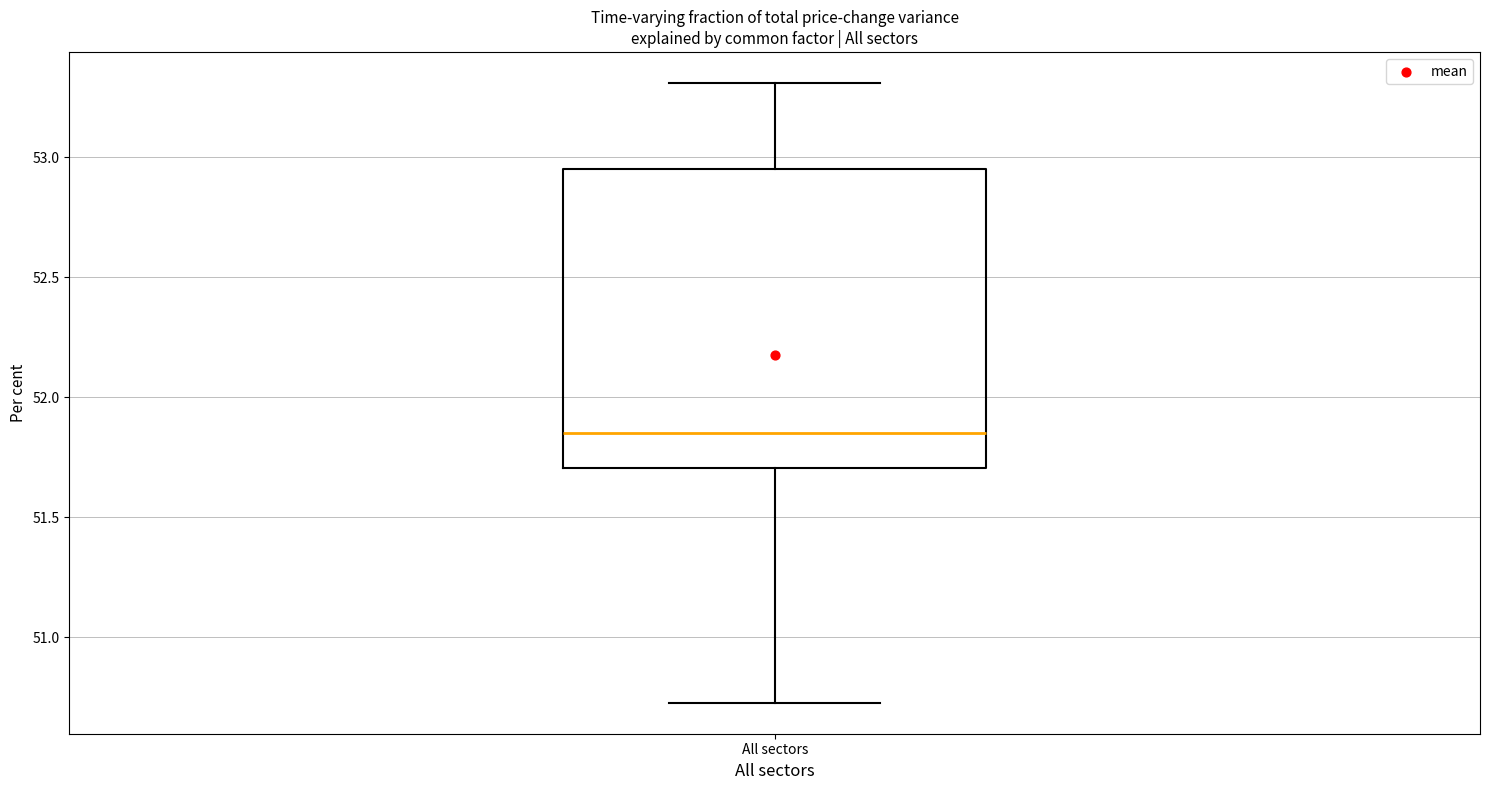

Read this box plot against the y-axis: the position of the median line, the range covered by the box, and the ends of both whiskers. The values are not printed on the chart, so give them approximately, as read against the axis.

median 51.85, box 51.70 to 52.95, whiskers 50.75 to 53.30